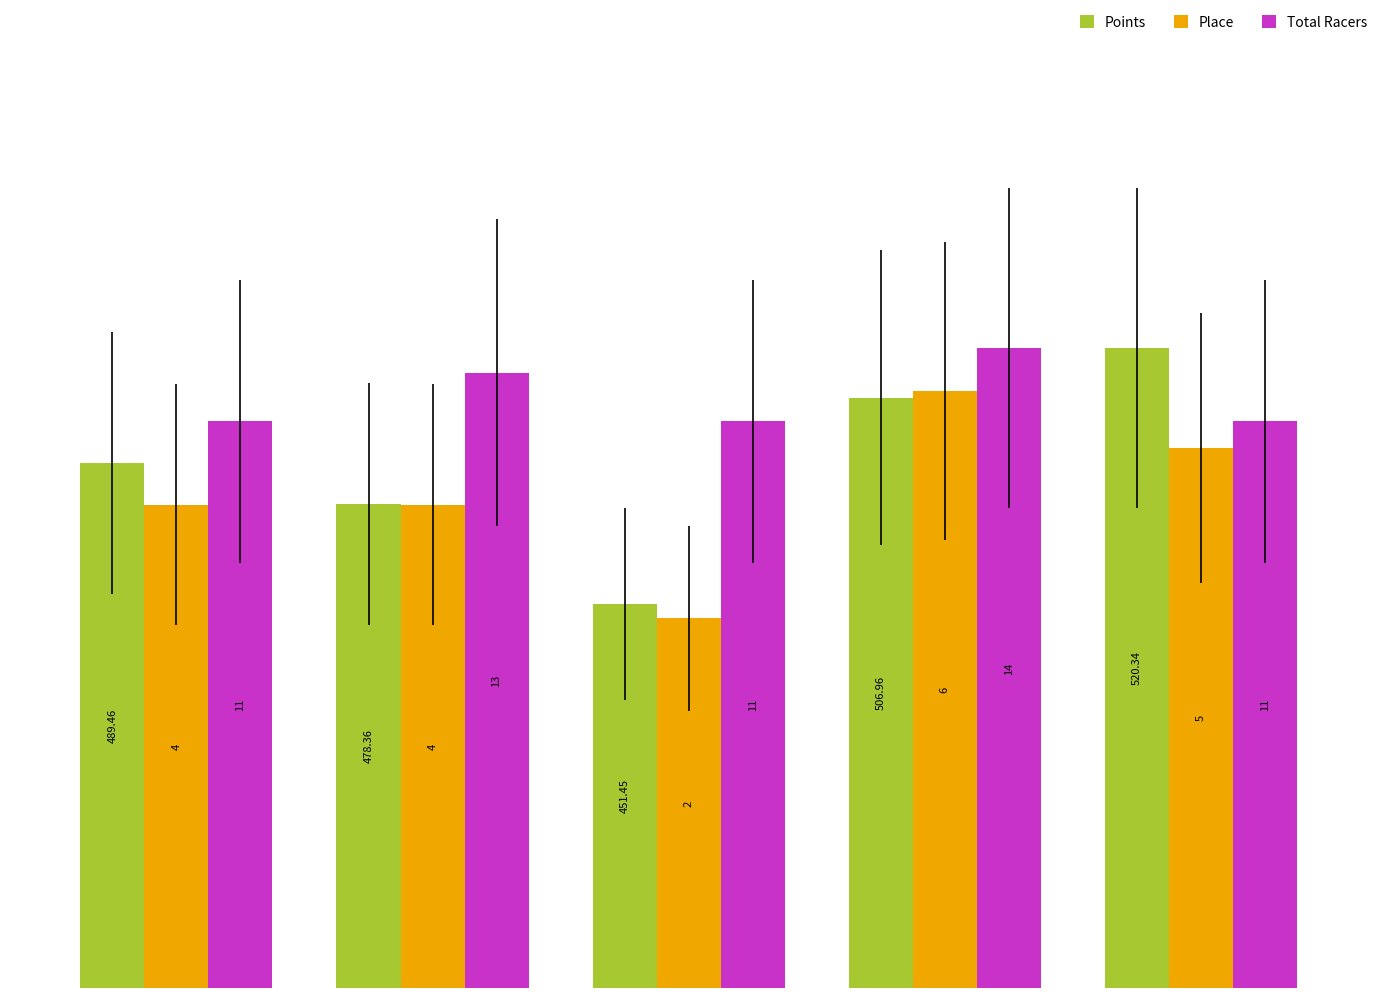

What are all the series names shown in the legend?

Points, Place, Total Racers